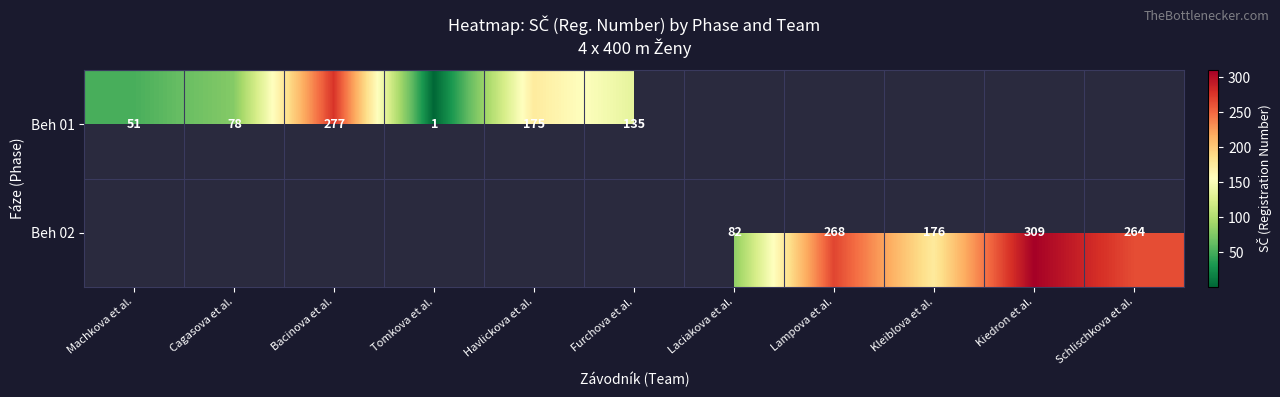

Which label corresponds to the largest value in the chart?

Kiedron et al.